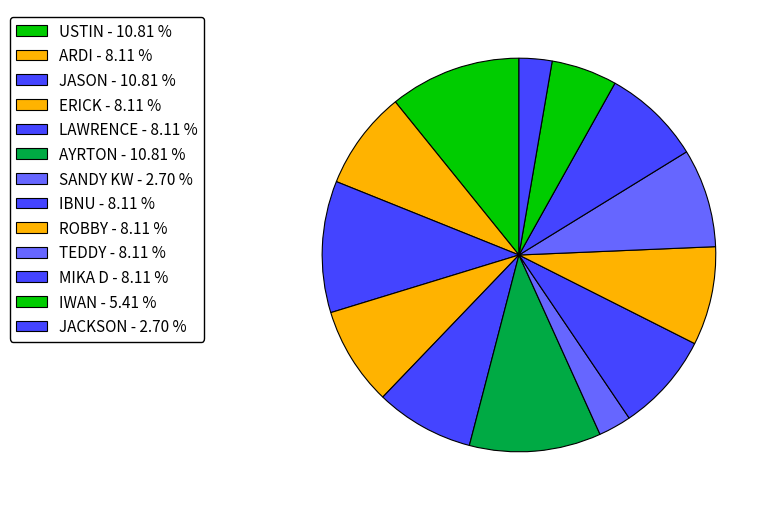

Does IBNU represent more than half of the total?

No